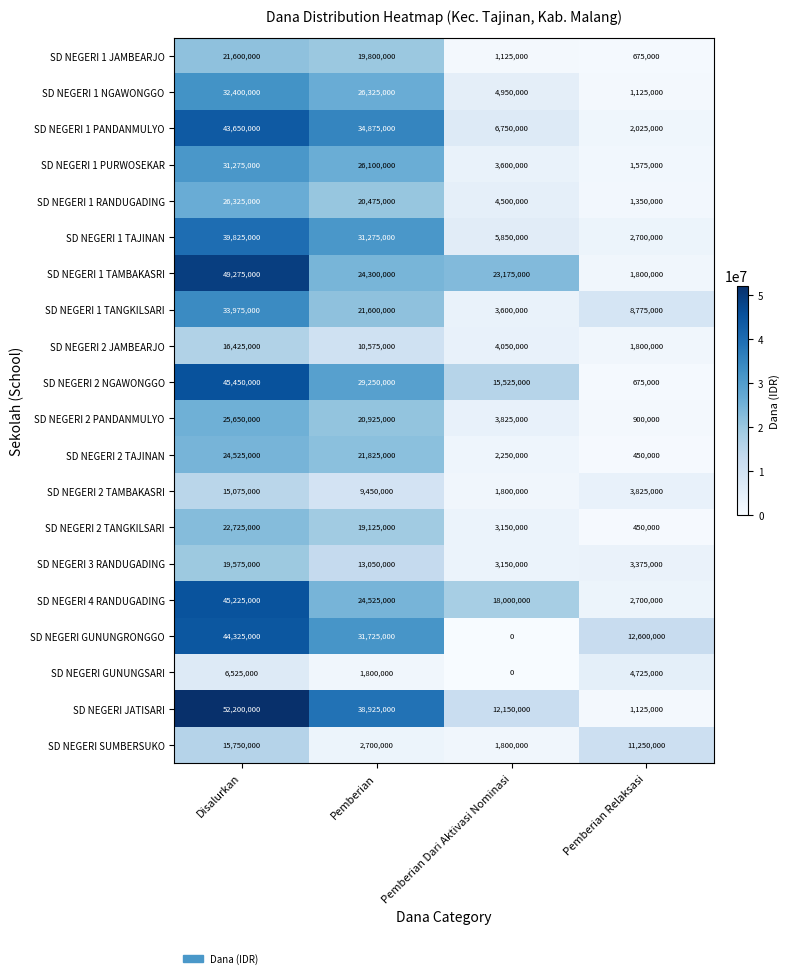

What is the average value of the SD NEGERI 1 NGAWONGGO series?

16200000